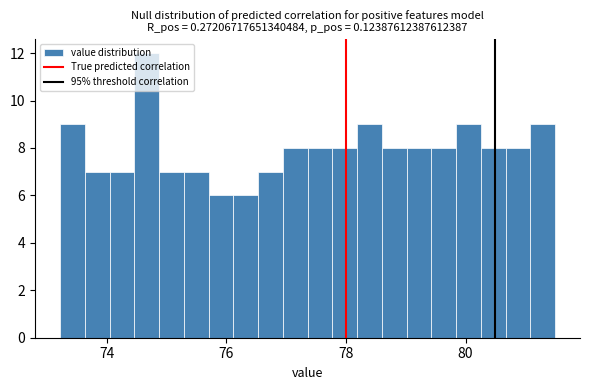

Read against the x-axis, roughly where is the centre of the tallest bar?

74.6